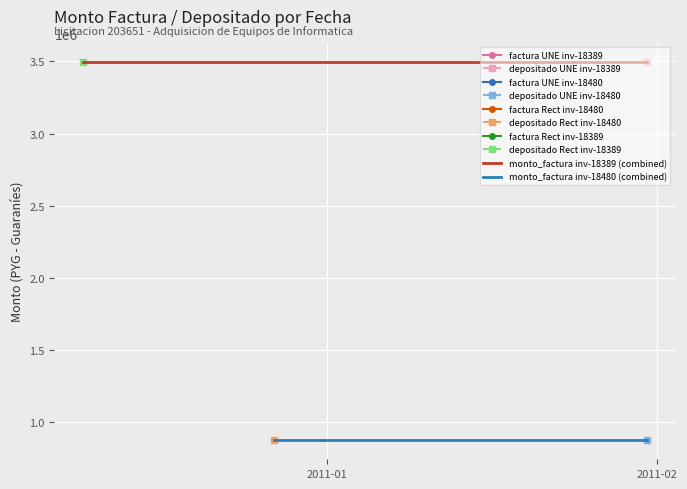

What is the average value of the monto_factura inv-18480 (combined) series?

874431